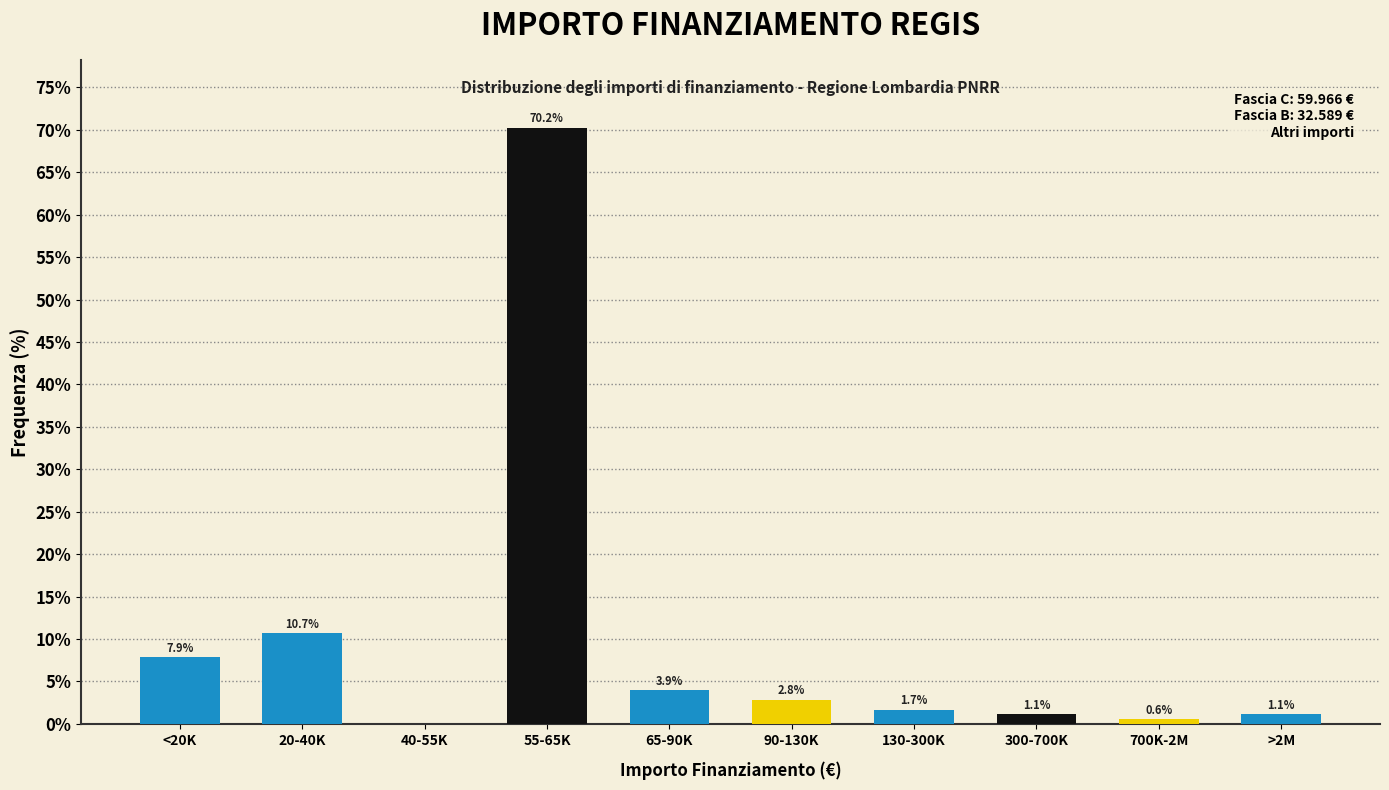

Reading left to right, extract all data points from this chart.

<20K=7.9	20-40K=10.7	40-55K=0.0	55-65K=70.2	65-90K=3.9	90-130K=2.8	130-300K=1.7	300-700K=1.1	700K-2M=0.6	>2M=1.1